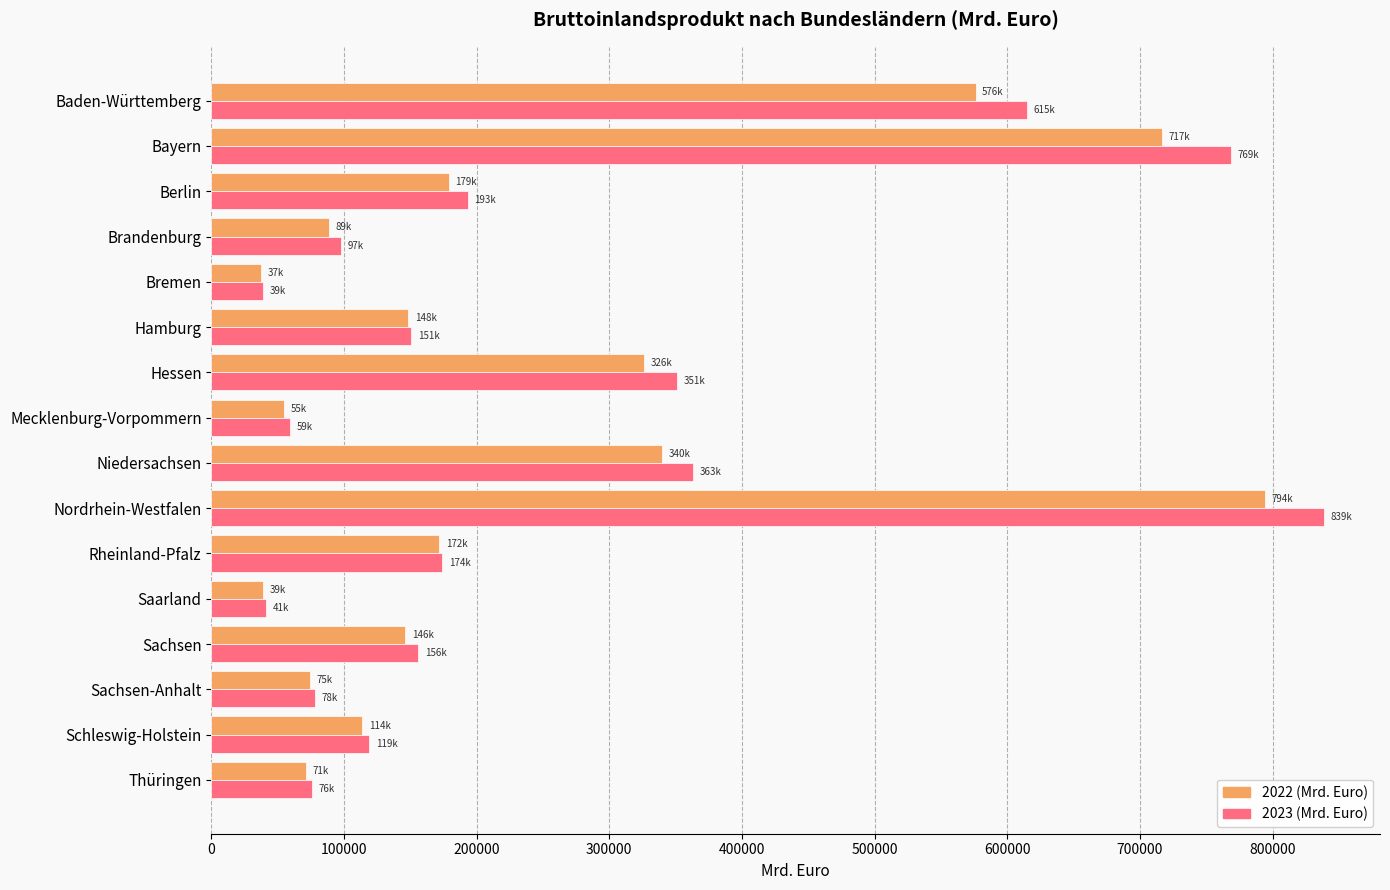

At how many categories does at least one series exceed 517899?

3